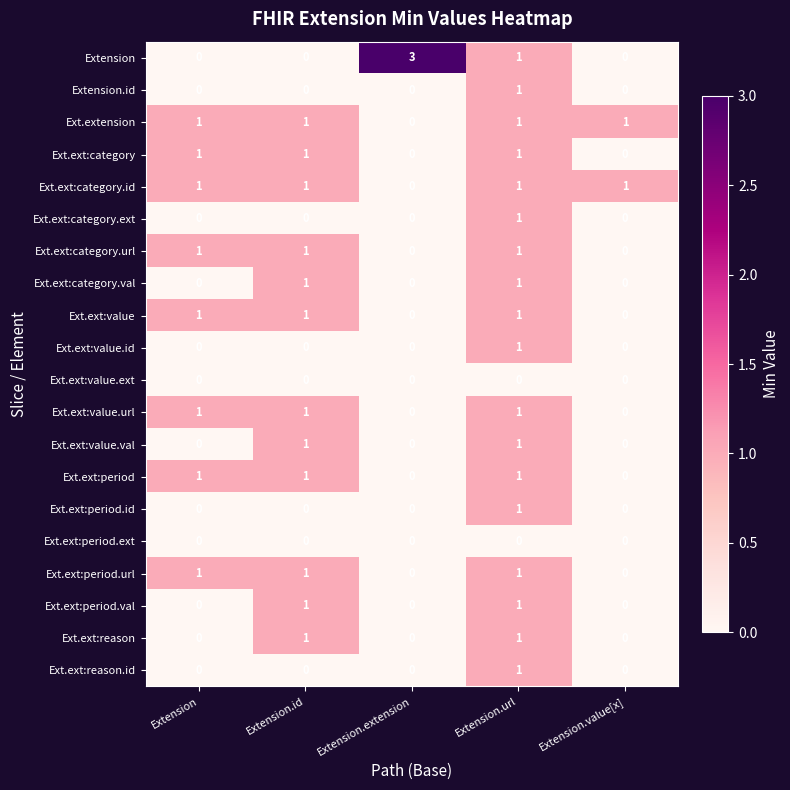

How many Ext.ext:category.url values are between 0 and 1?

5